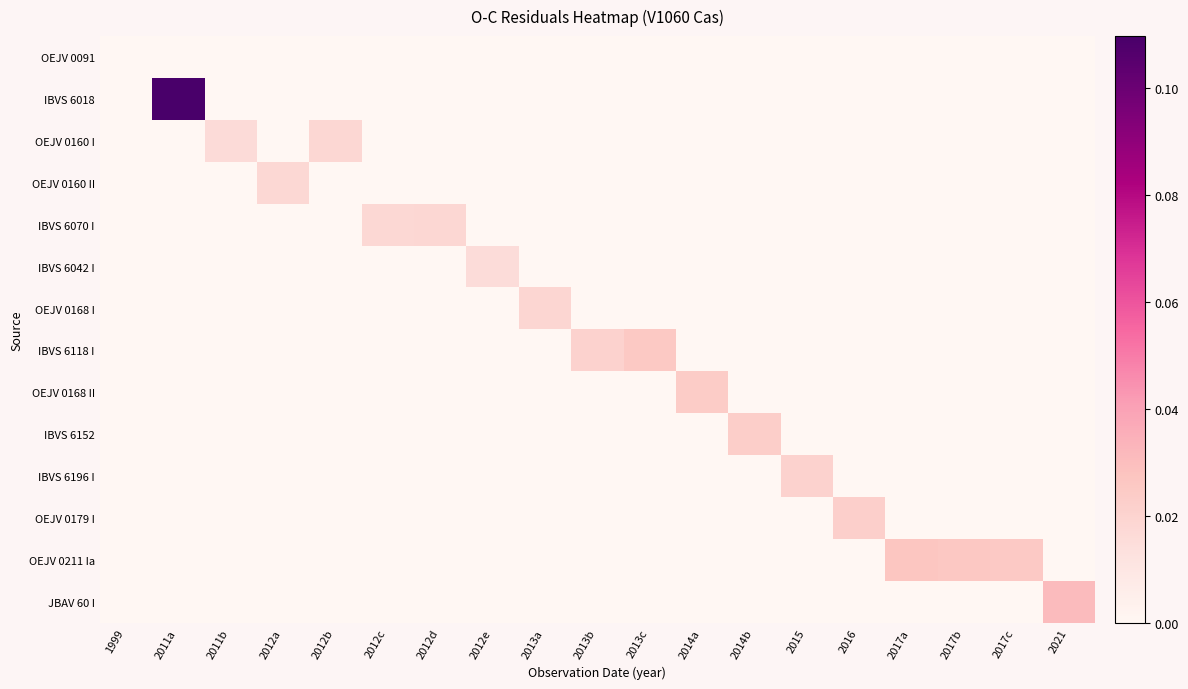

Which series has the largest total across all categories?

IBVS 6018